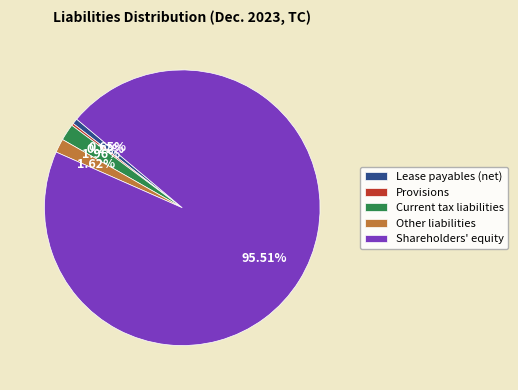

Is it true that Lease payables (net) is 1% of the pie?

True